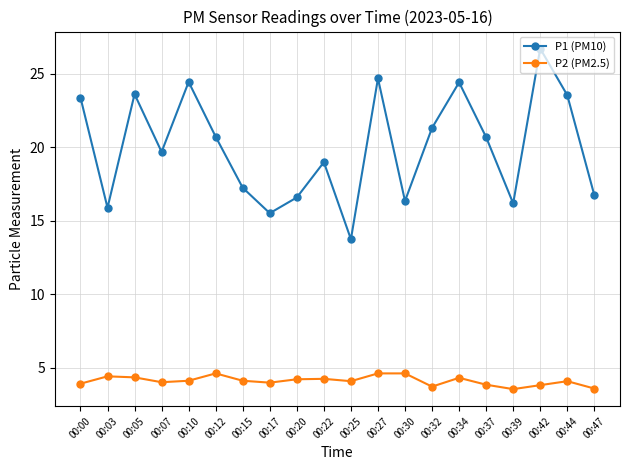

What is the total value across all series at 00:12?

25.3